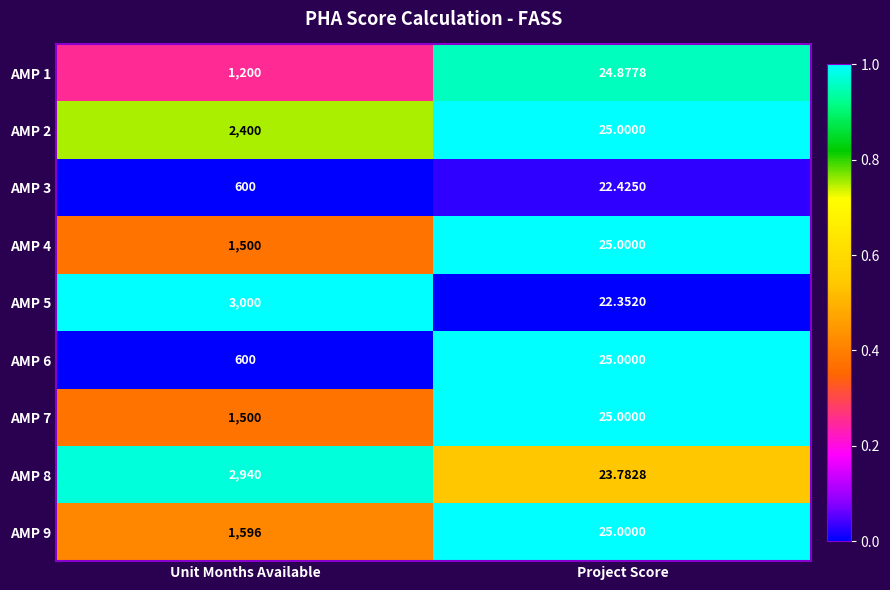

Where is AMP 3 nearest to the value 311?

Project Score